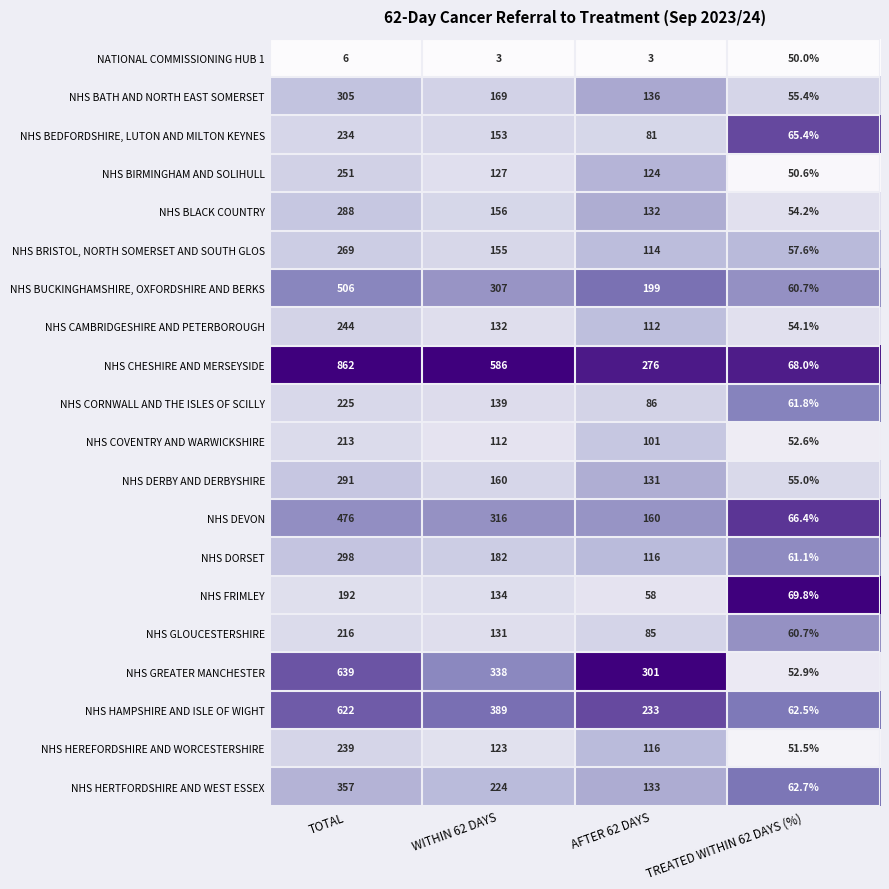

The NHS GLOUCESTERSHIRE series shows 209.9 at WITHIN 62 DAYS. True or false?

False